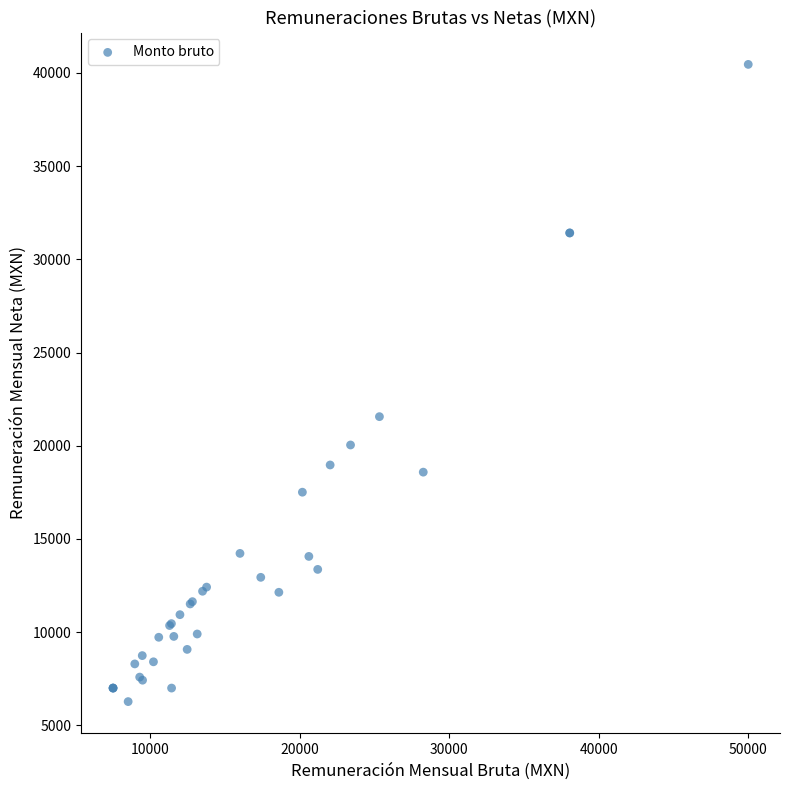

What Y value in the scatter plot is closest to 23365?

21560.4